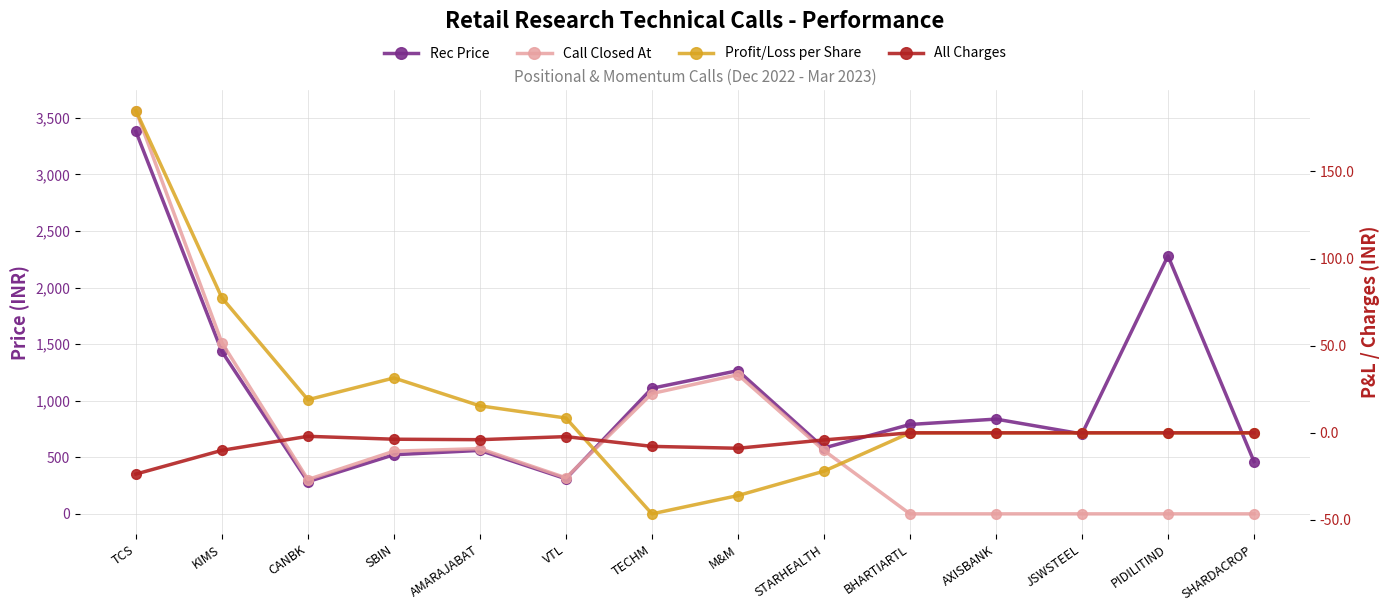

How many lines are shown in the chart?

4